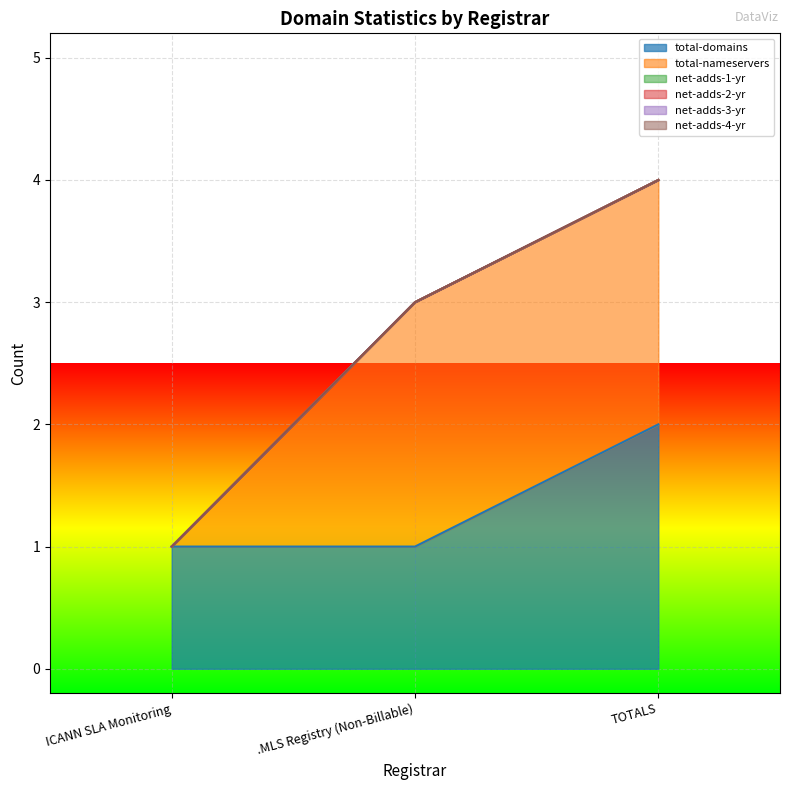

True or false: total-domains has a value of 0 at .MLS Registry (Non-Billable).

False